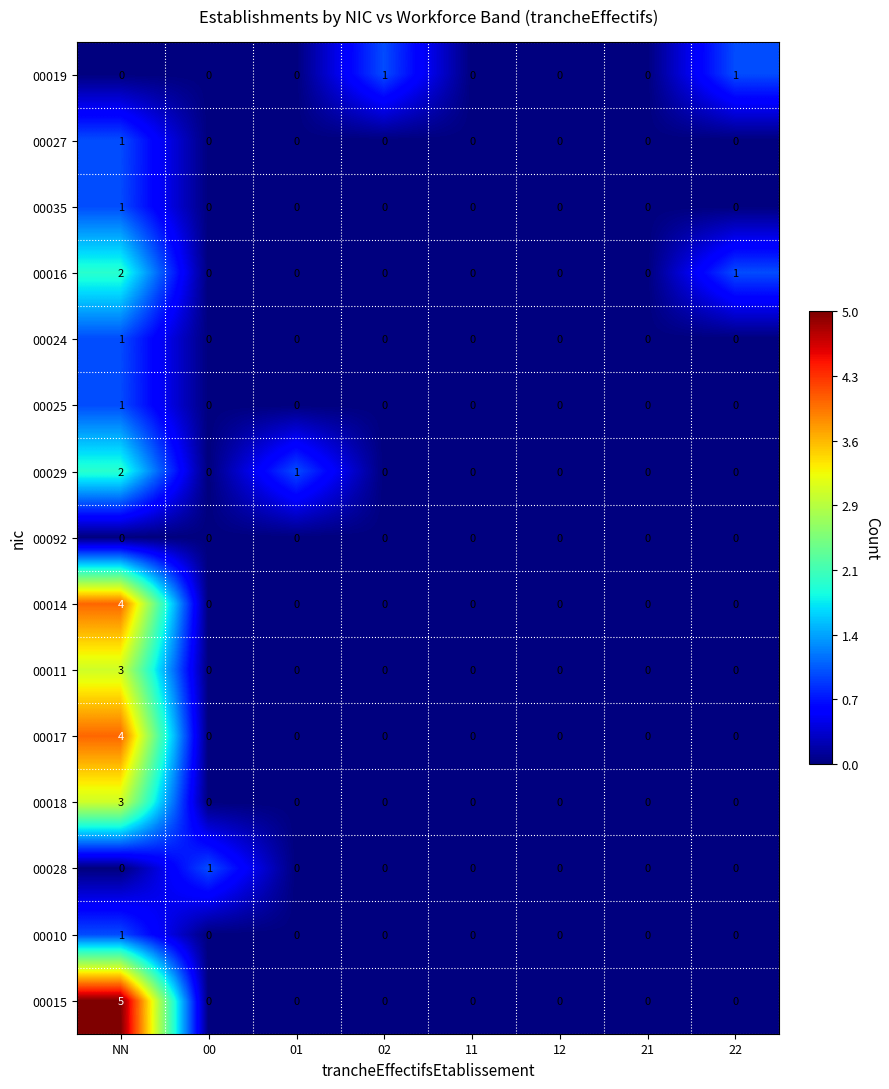

Between NN and 22, which series saw the biggest shift?

00015